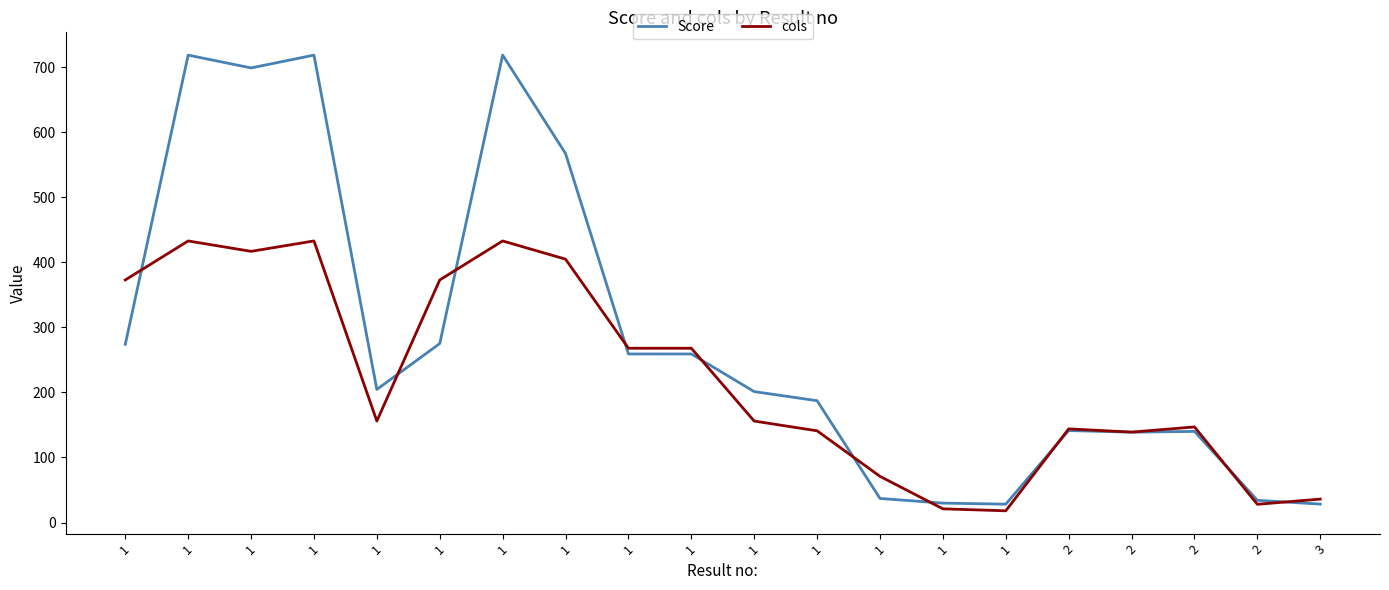

List the labels in order of Score value, smallest first.

1, 3, 1, 2, 1, 2, 2, 2, 1, 1, 1, 1, 1, 1, 1, 1, 1, 1, 1, 1